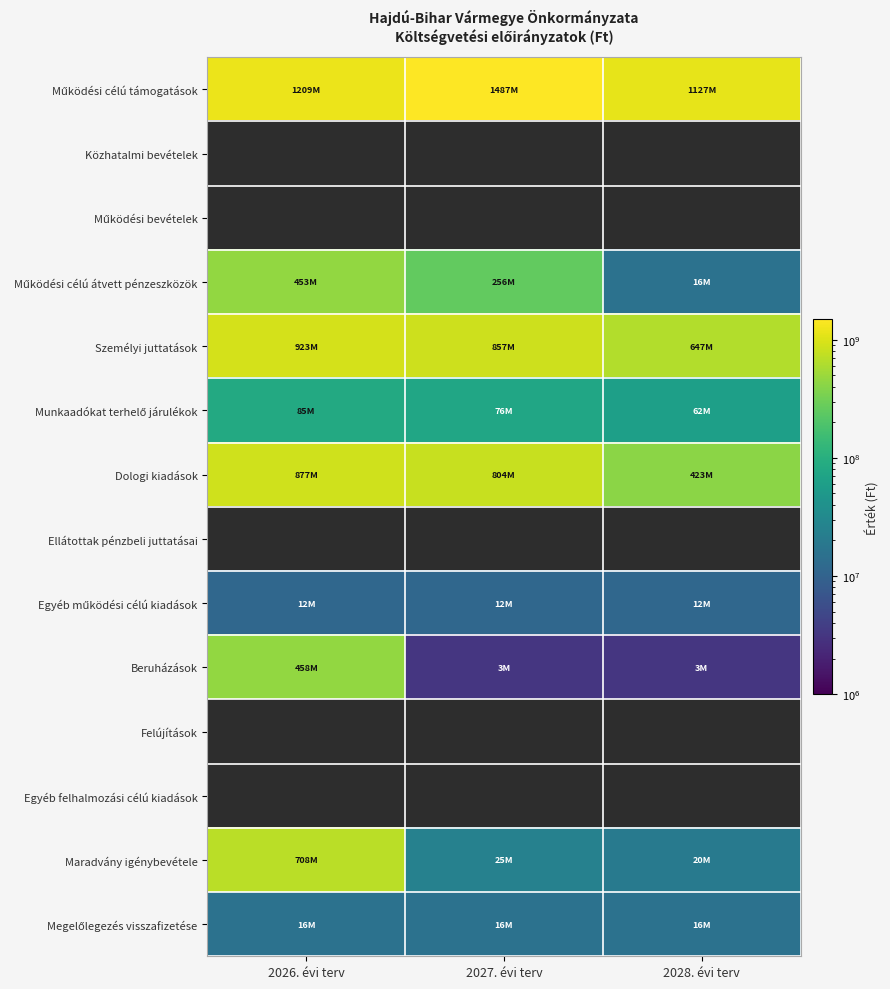

Is the value of Megelőlegezés visszafizetése at 2026. évi terv greater than the value of Egyéb felhalmozási célú kiadások at 2026. évi terv?

No